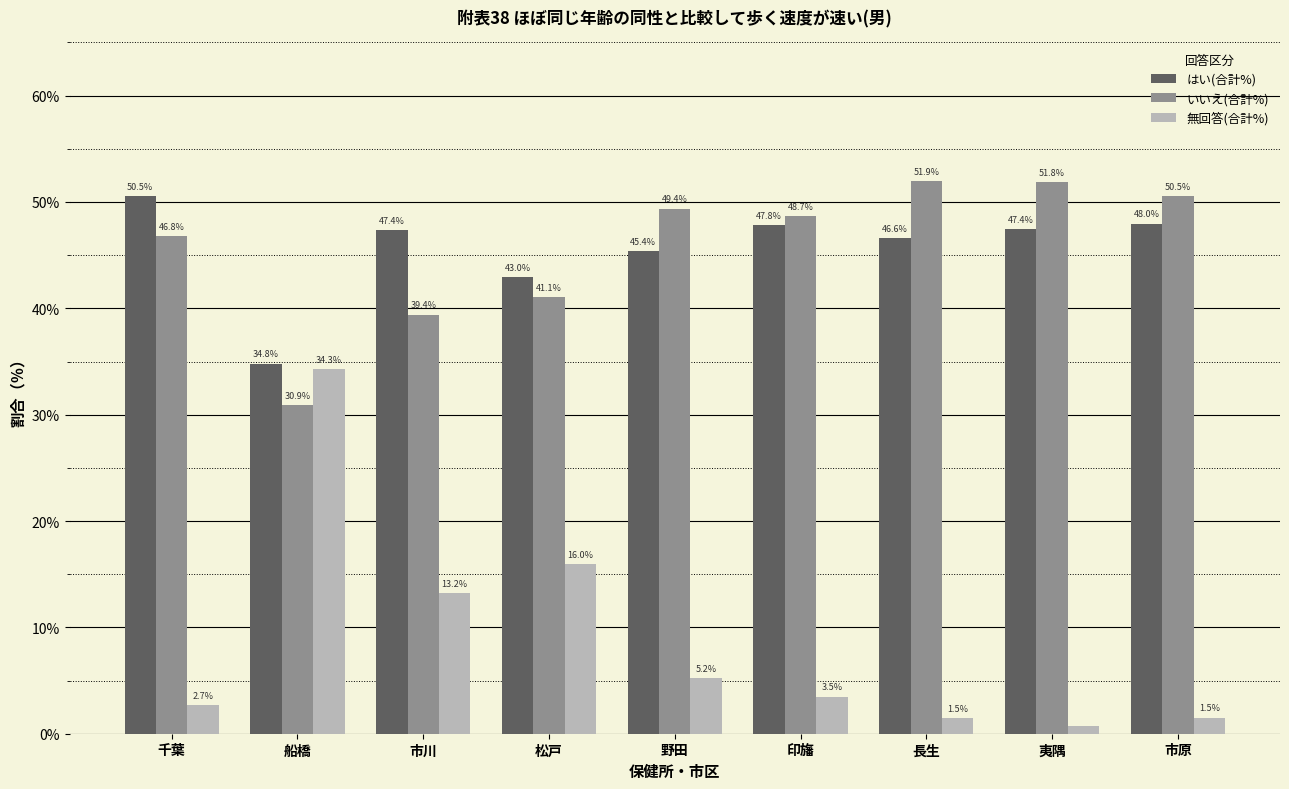

How many groups of bars are there?

9